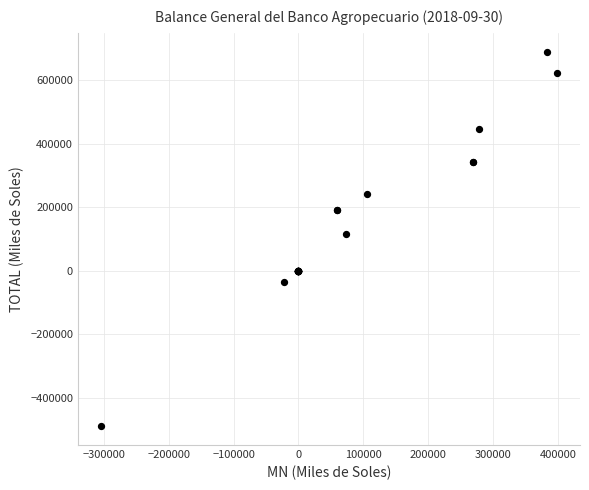

What Y value in the scatter plot is closest to 100113?

115502.8